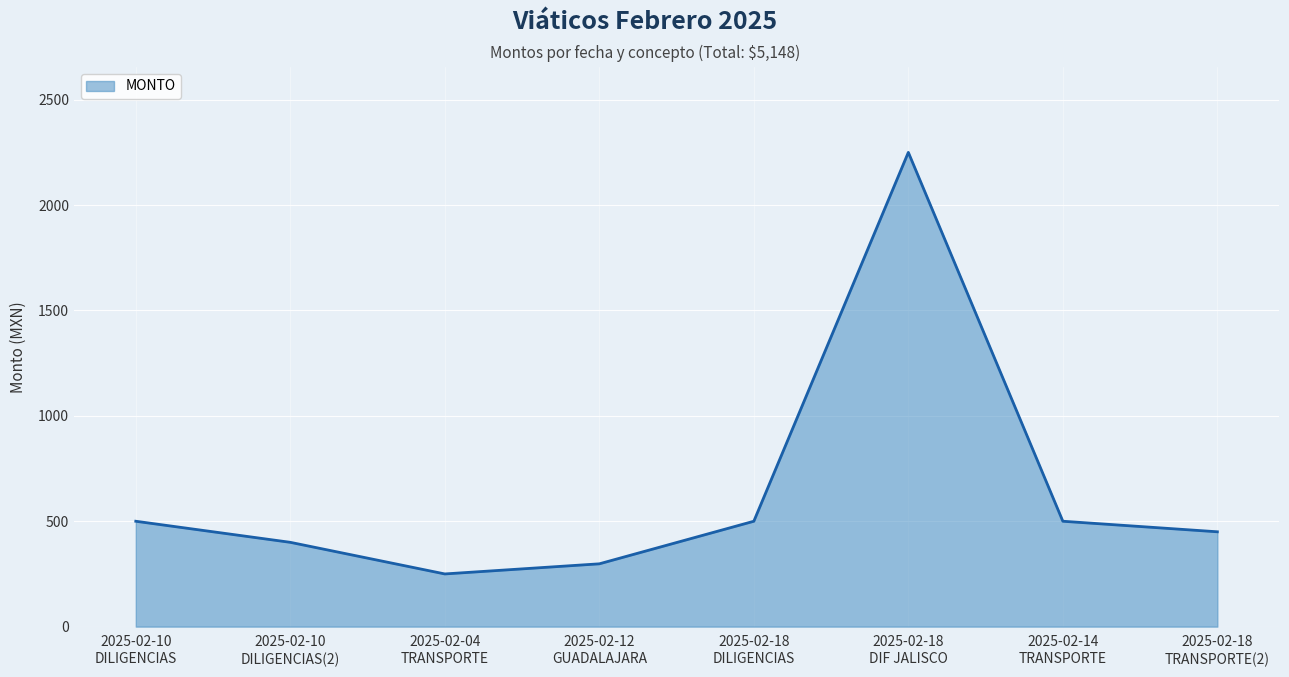

Does the chart display data point markers on the line(s)?

No